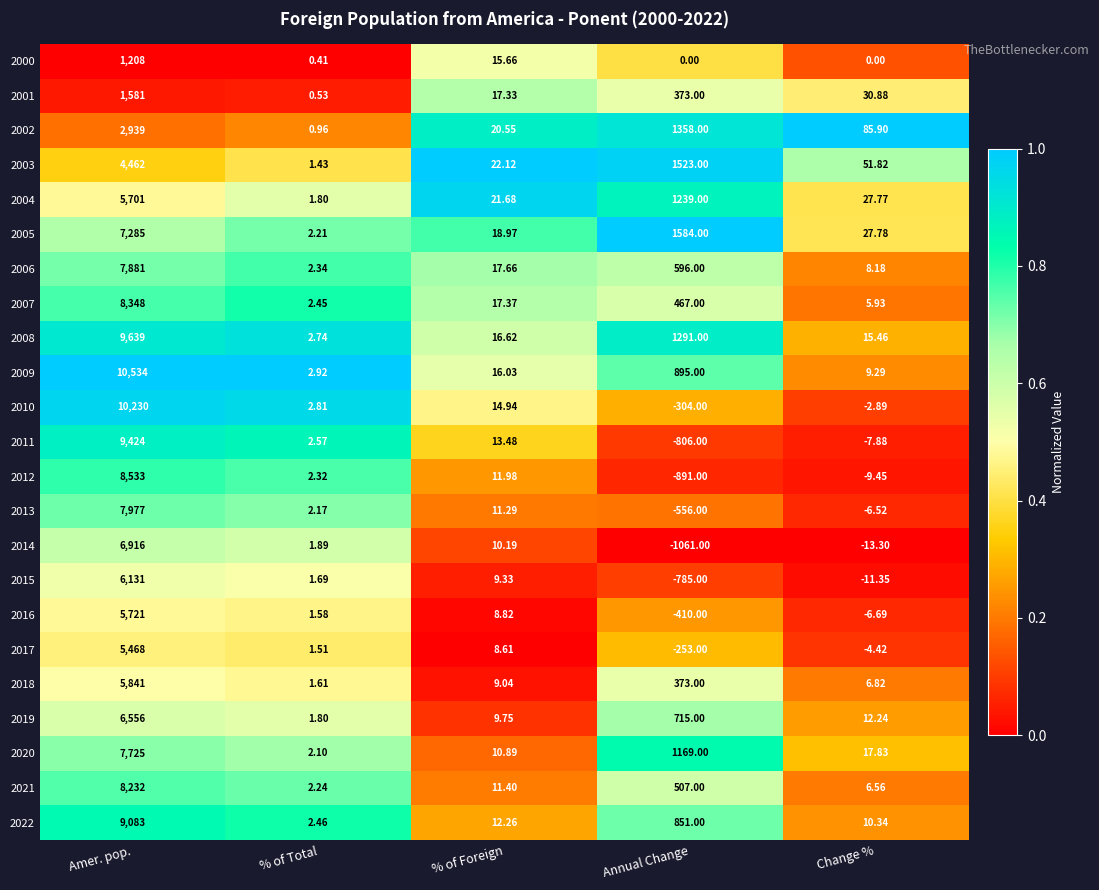

Which category has the lowest value across all series?

Annual Change